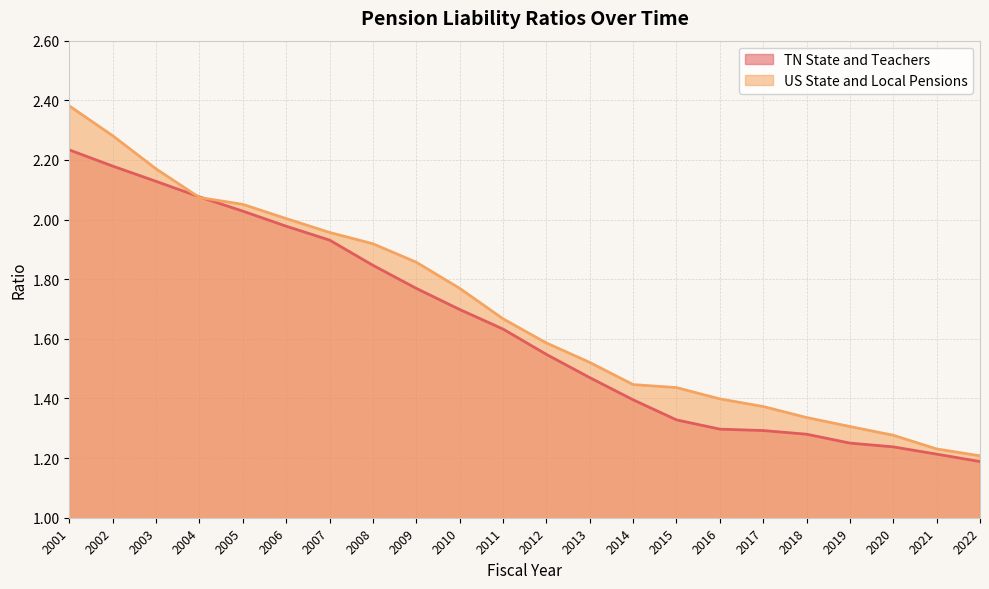

Which category has the highest value across all series?

2001